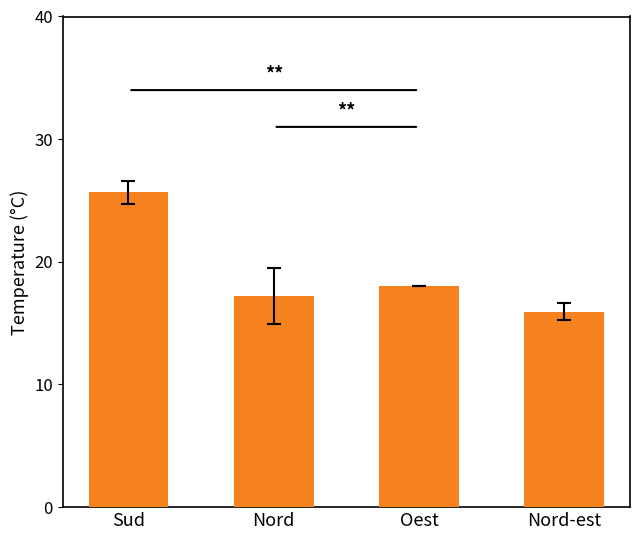

What is the difference between the values at Oest and Nord-est?

2.1